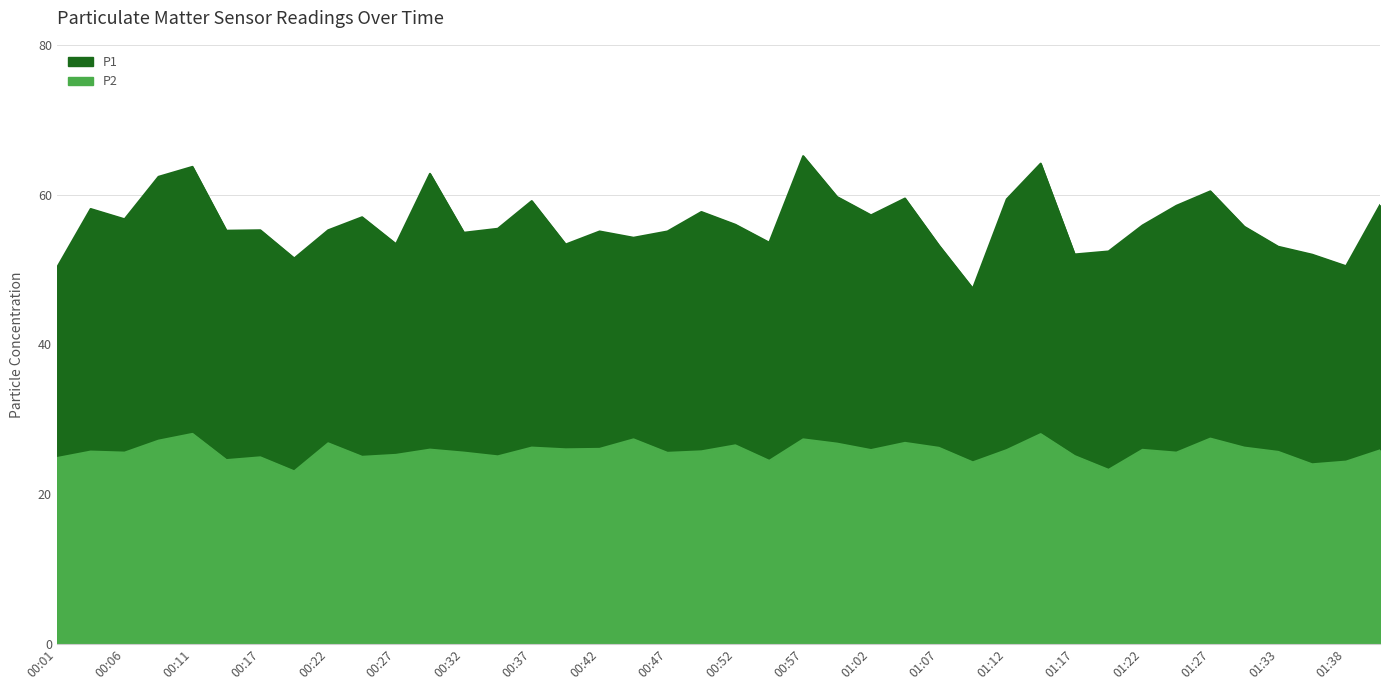

Rank the categories by P1 value from highest to lowest.

00:57, 01:15, 00:11, 00:29, 00:09, 01:27, 01:00, 01:05, 01:12, 00:37, 01:40, 01:25, 00:04, 00:49, 01:02, 00:24, 00:06, 00:52, 01:22, 01:30, 00:34, 00:17, 00:22, 00:14, 00:42, 00:47, 00:32, 00:44, 00:55, 00:27, 00:39, 01:07, 01:33, 01:20, 01:17, 01:35, 00:19, 01:38, 00:01, 01:10